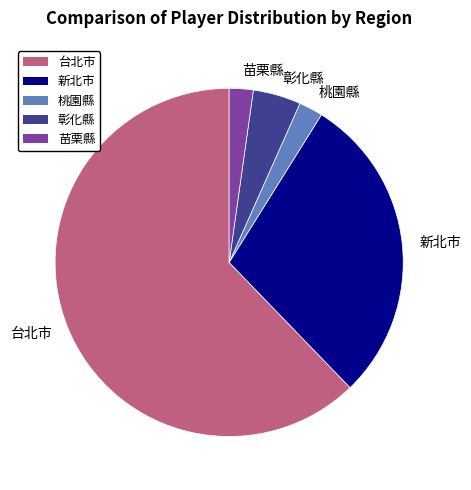

Does 台北市 account for over 50% of the chart?

Yes